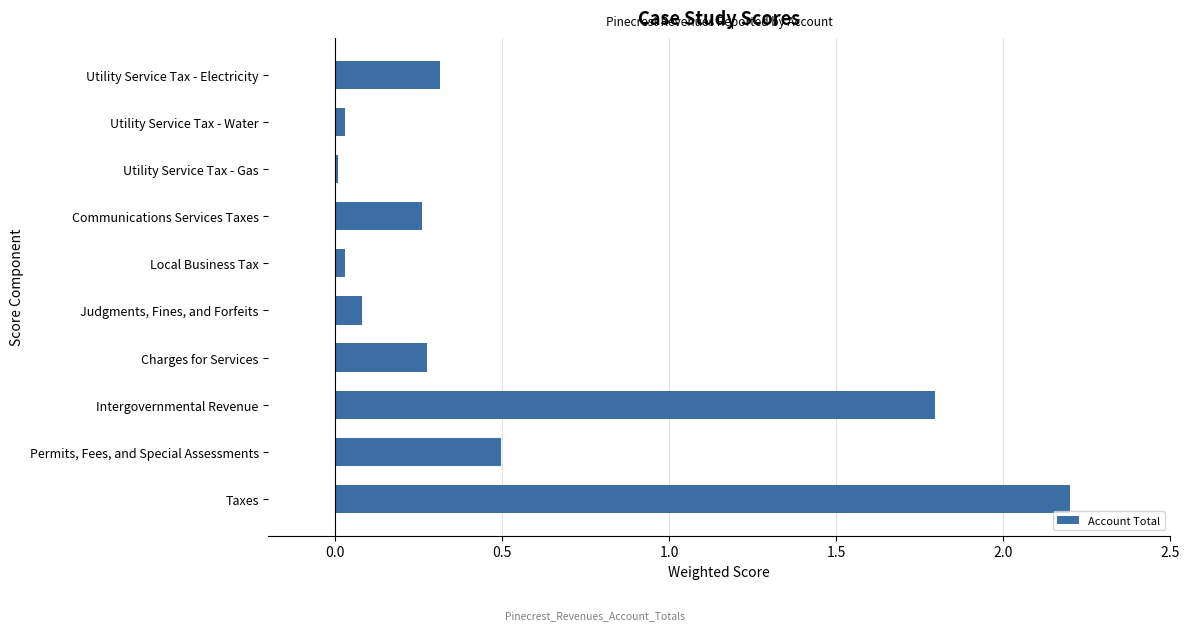

At which label is the value closest to 1?

Permits, Fees, and Special Assessments